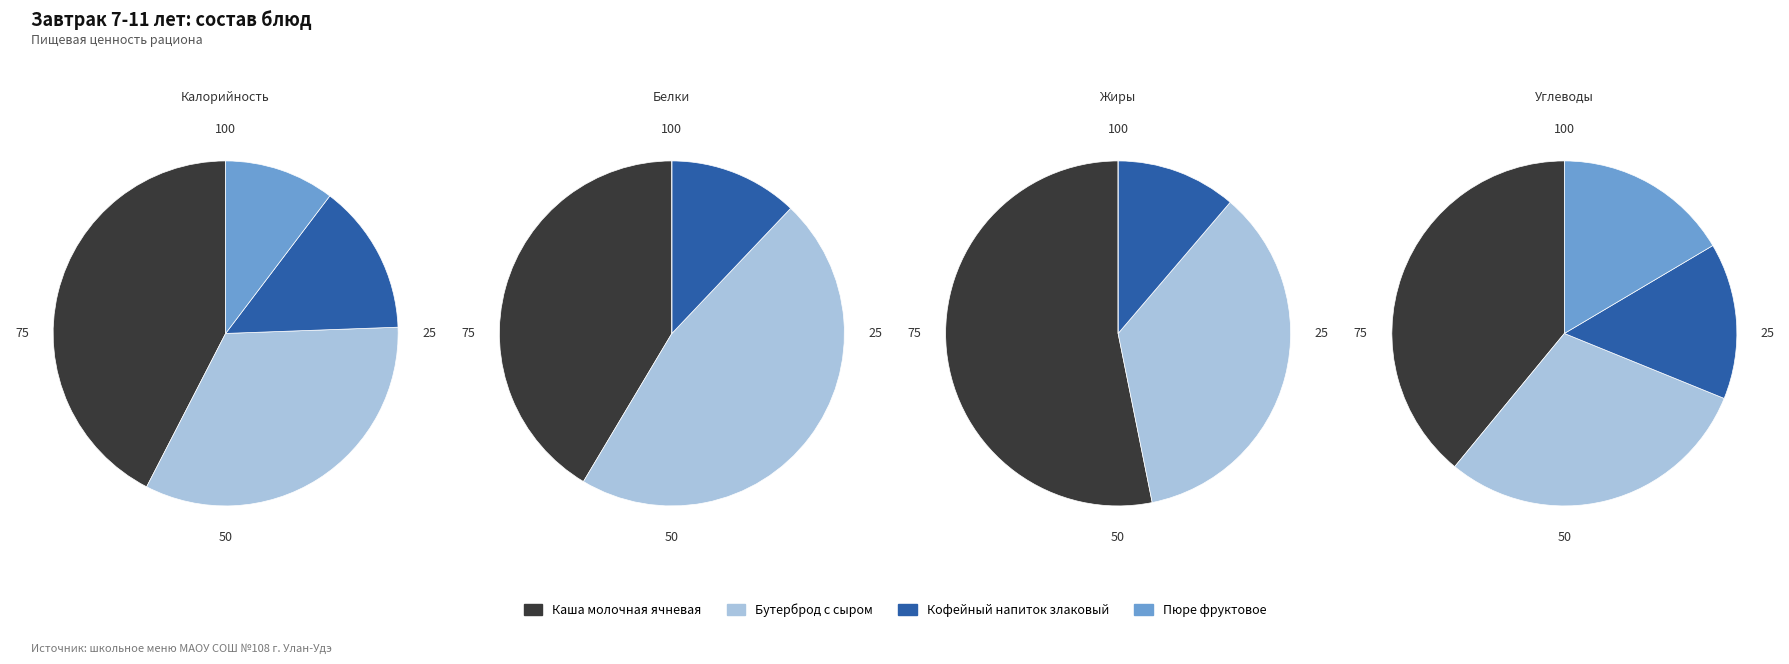

Combined, do Каша молочная ячневая and Кофейный напиток злаковый account for over 50%?

Yes